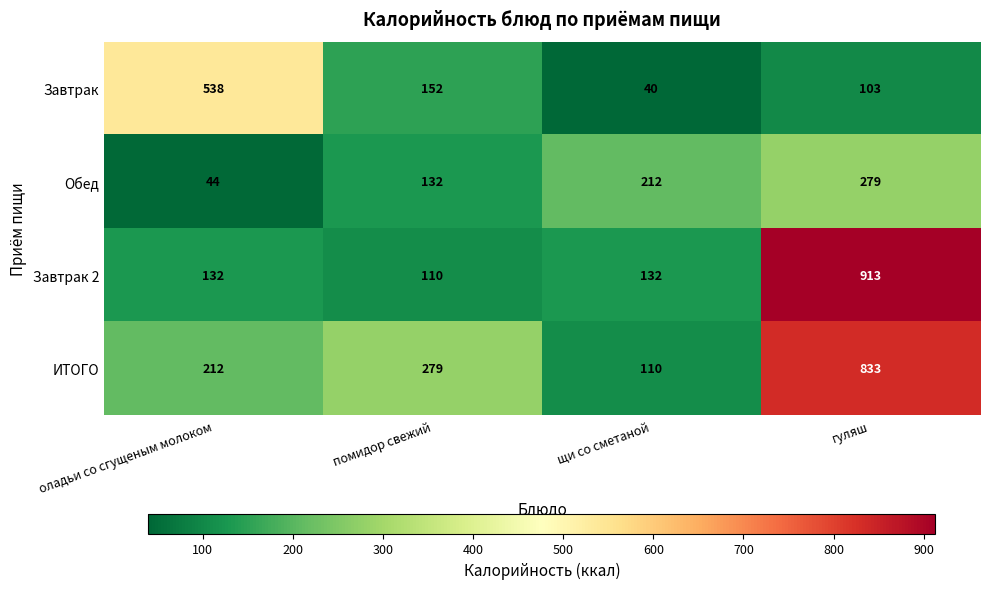

How many distinct data groups are displayed?

4